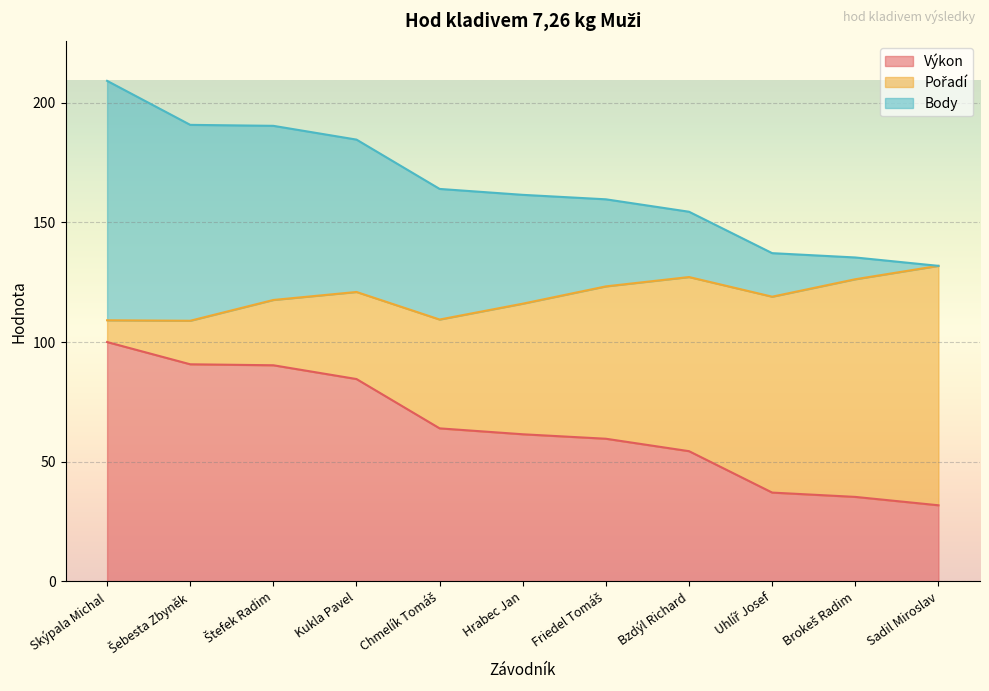

At which label does Výkon reach its peak?

Skýpala Michal